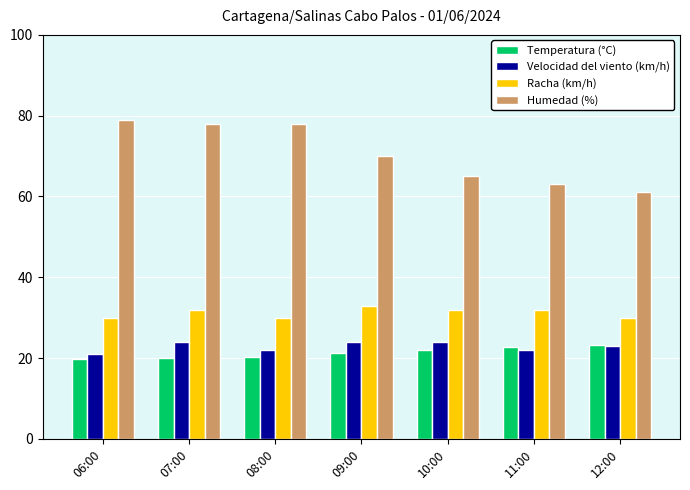

What is the sum of the Humedad (%) values at 10:00 and 12:00?

126.0